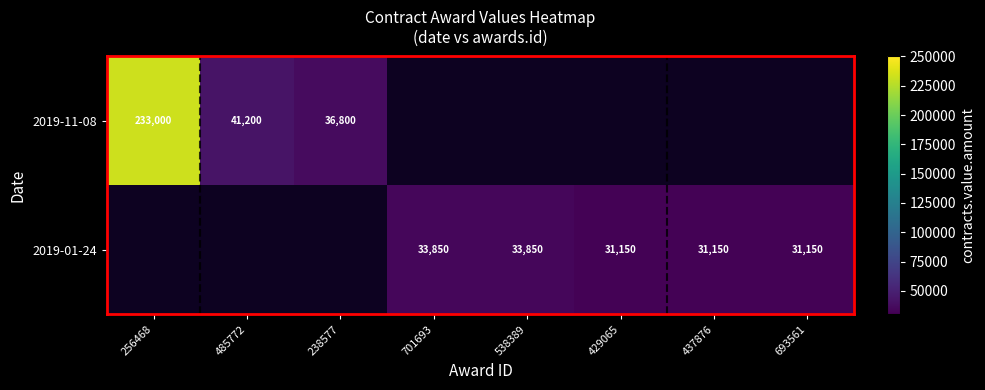

At how many categories does at least one series exceed 146628?

1